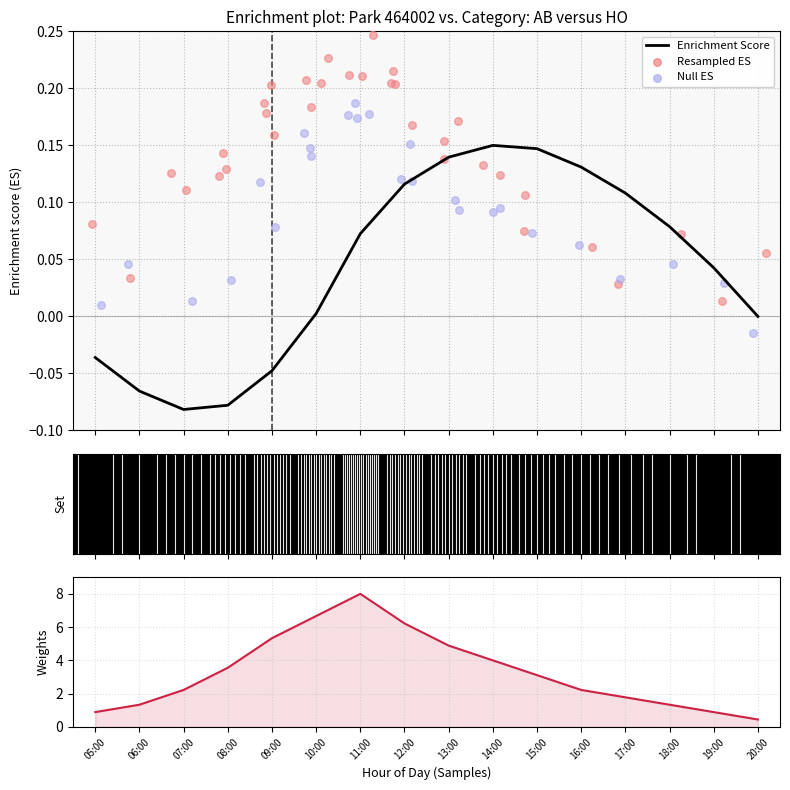

Is the value of Weights at 08:00 greater than the value of Enrichment Score at 05:00?

Yes